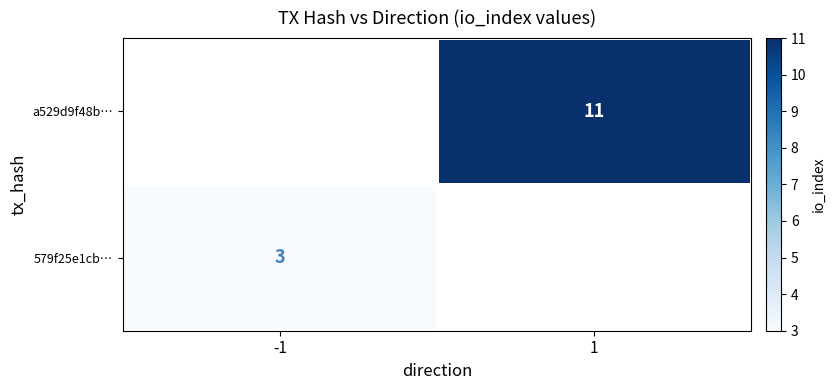

The a529d9f48b… series shows 11 at 1. True or false?

True